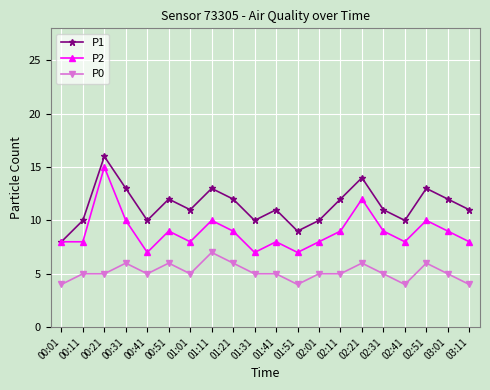

What is the difference between the second highest and second lowest values in the P0 series?

2